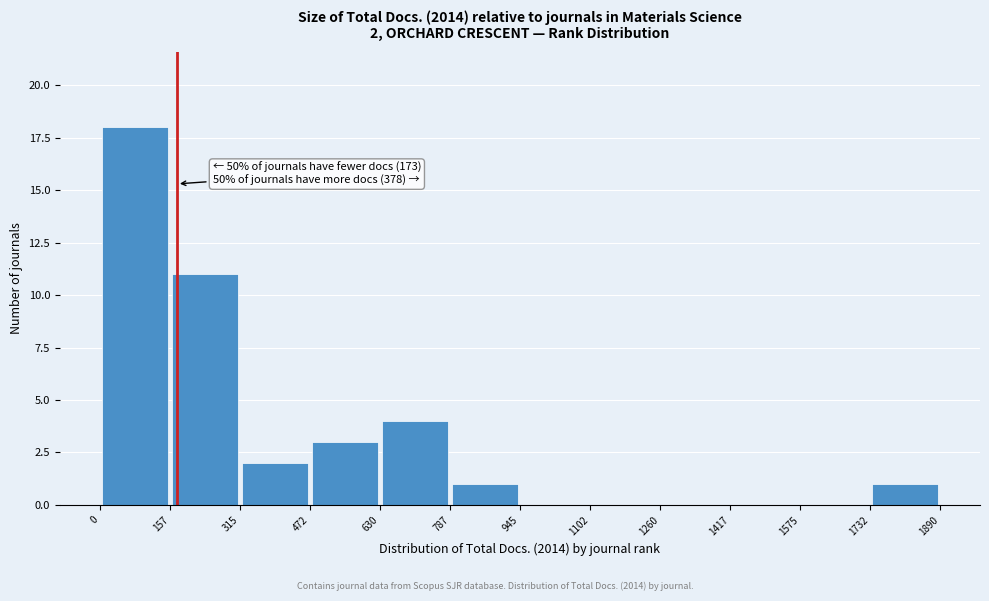

Which range on the x-axis has the tallest bar?

0 to 157